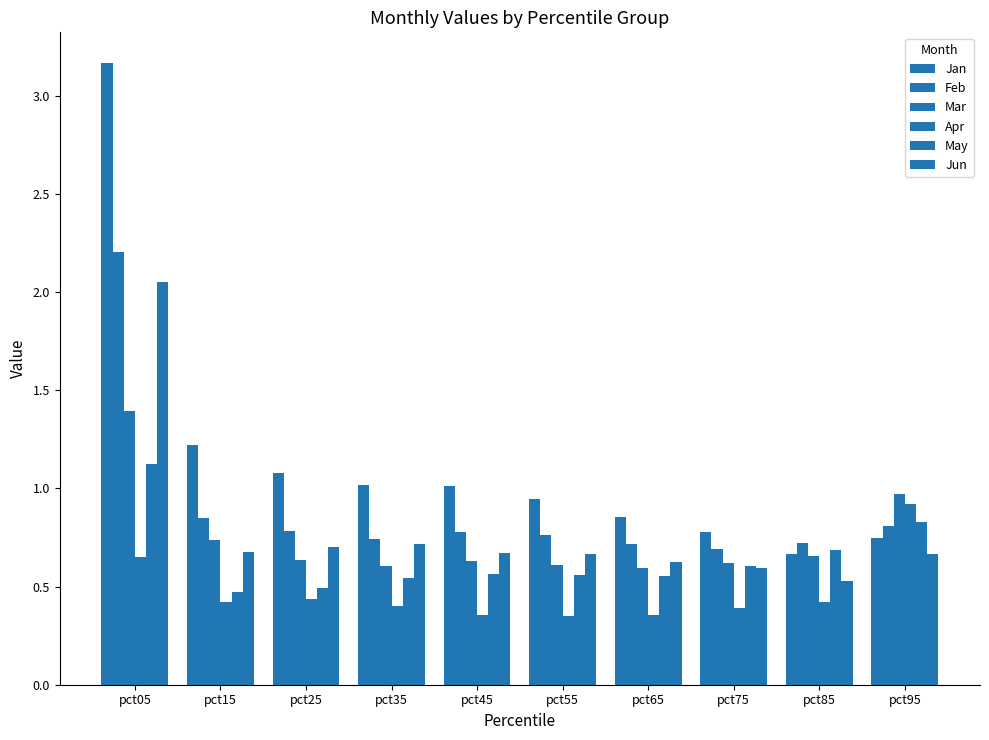

Are the bars grouped side by side (vs. stacked)?

Yes